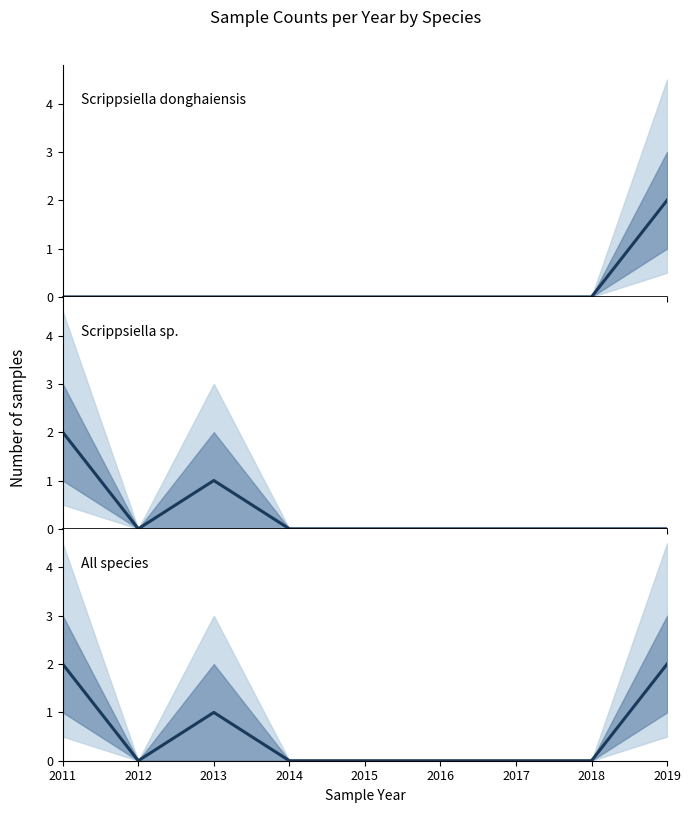

Reading left to right, what are all the values shown in this chart?

Scrippsiella donghaiensis: 2011=0	2012=0	2013=0	2014=0	2015=0	2016=0	2017=0	2018=0	2019=2
Scrippsiella sp.: 2011=2	2012=0	2013=1	2014=0	2015=0	2016=0	2017=0	2018=0	2019=0
All species: 2011=2	2012=0	2013=1	2014=0	2015=0	2016=0	2017=0	2018=0	2019=2